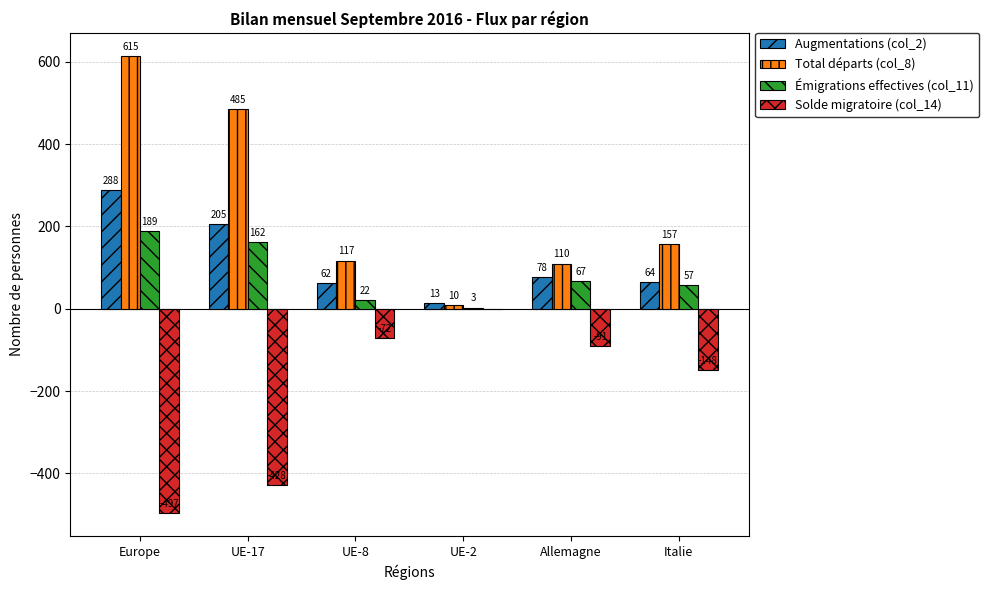

What is the sum of all Solde migratoire (col_14) values?

-1236